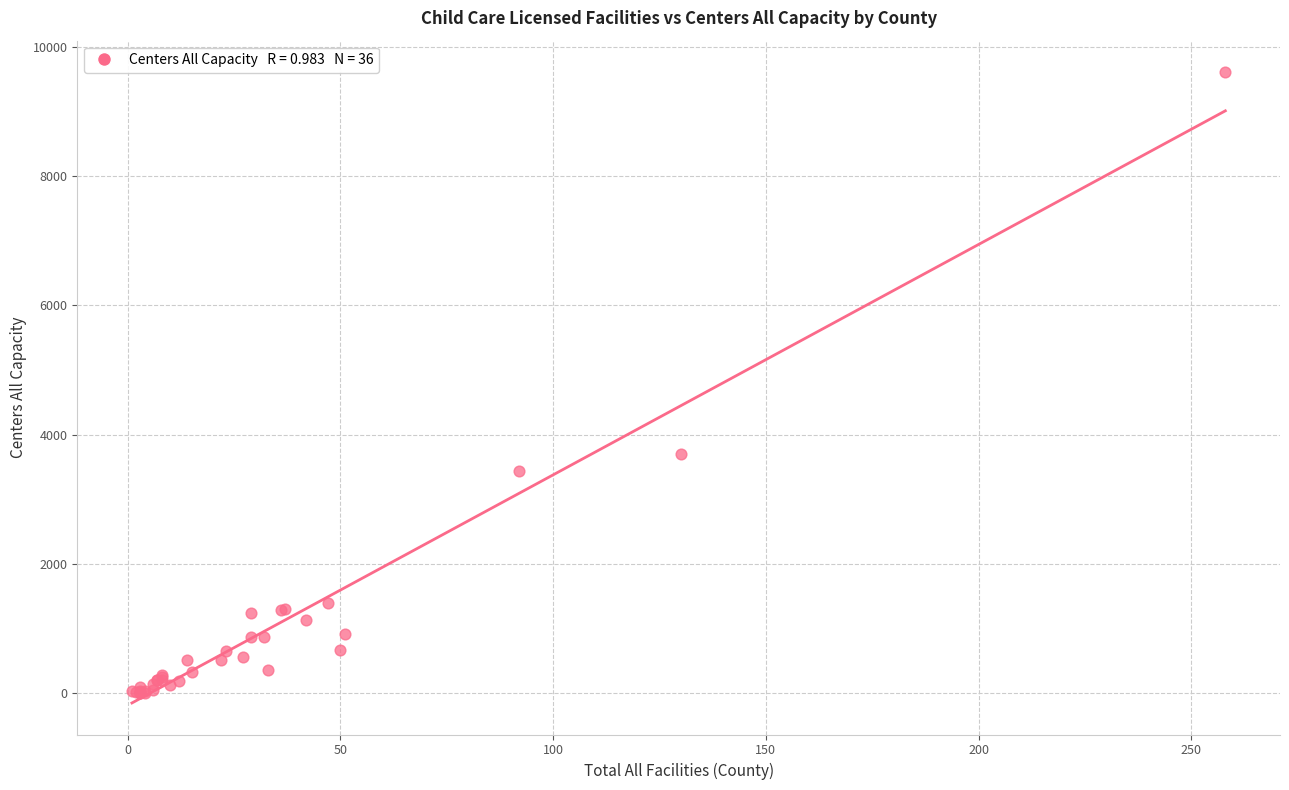

What Y value in the scatter plot is closest to 4802?

3706